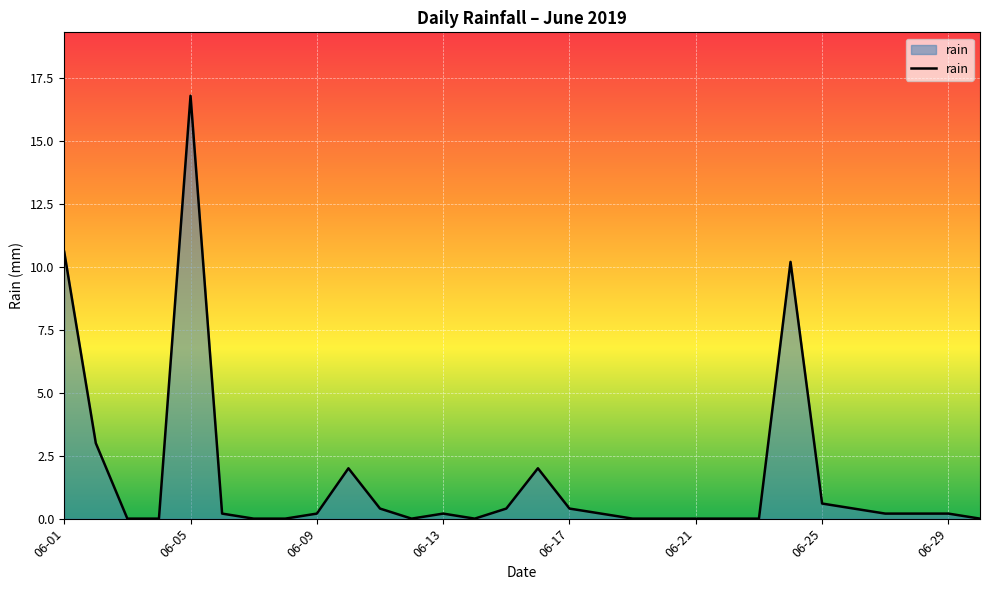

What is the greatest value displayed?

16.8